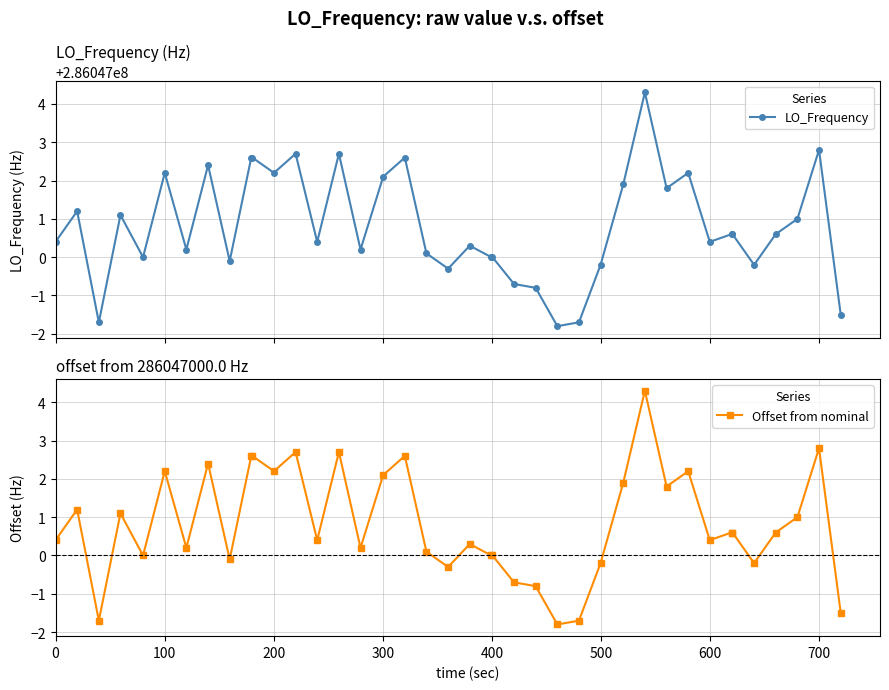

What is the minimum value shown in the chart?

-1.8